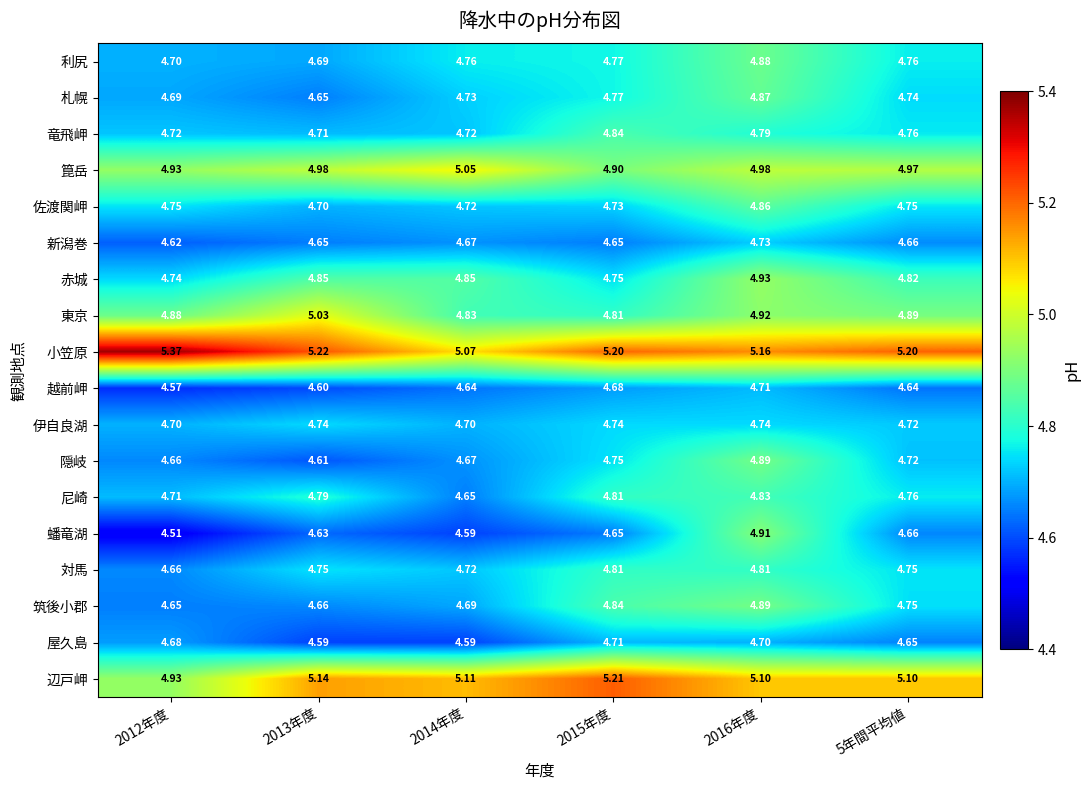

Between 2013年度 and 2015年度, which series saw the biggest shift?

東京